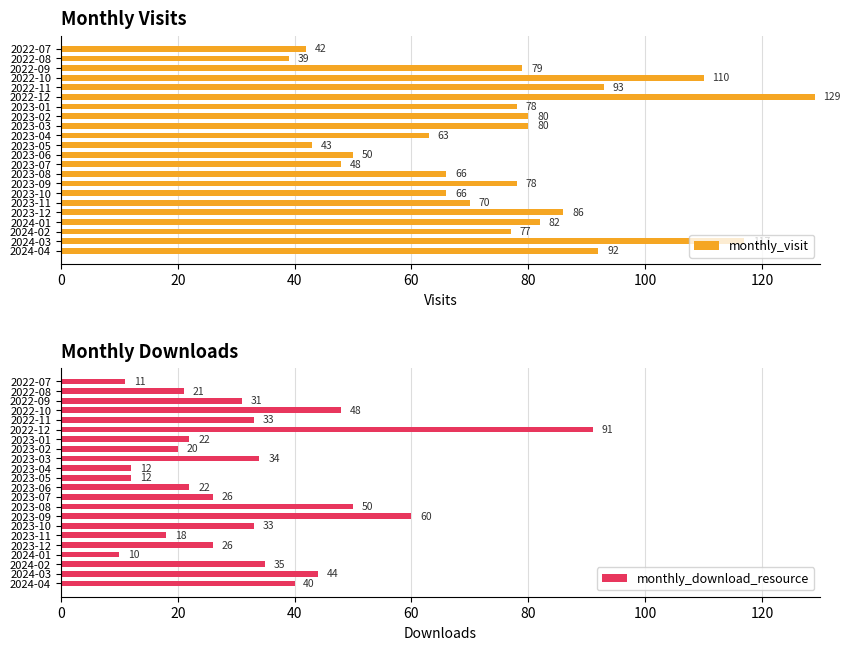

Does the chart contain any negative values?

No